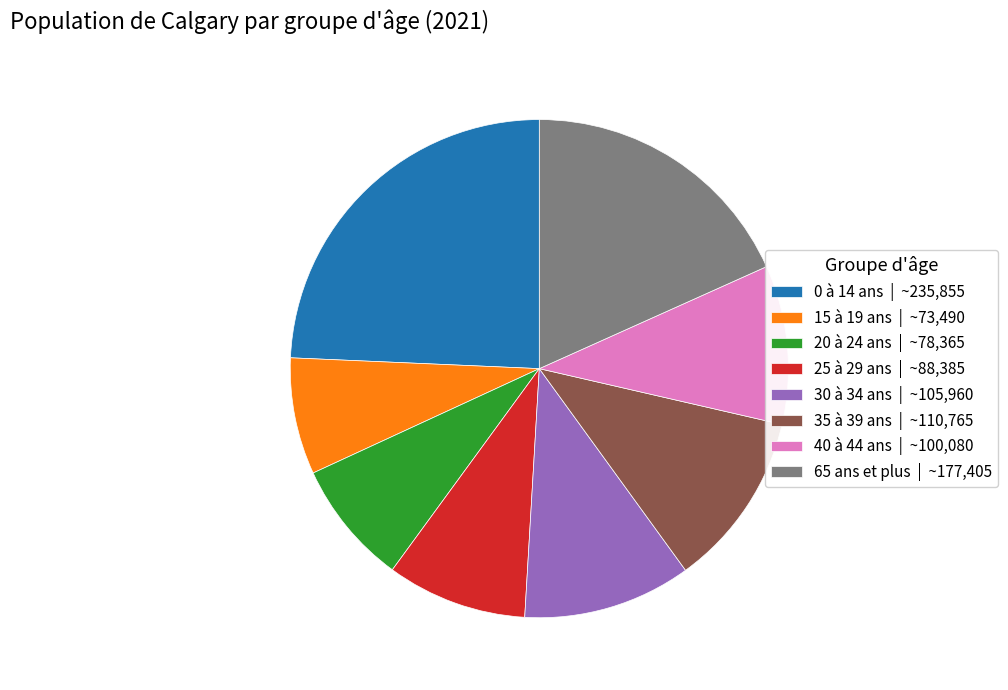

Which has a higher value, 25 à 29 ans | ~88,385 or 30 à 34 ans | ~105,960?

30 à 34 ans | ~105,960